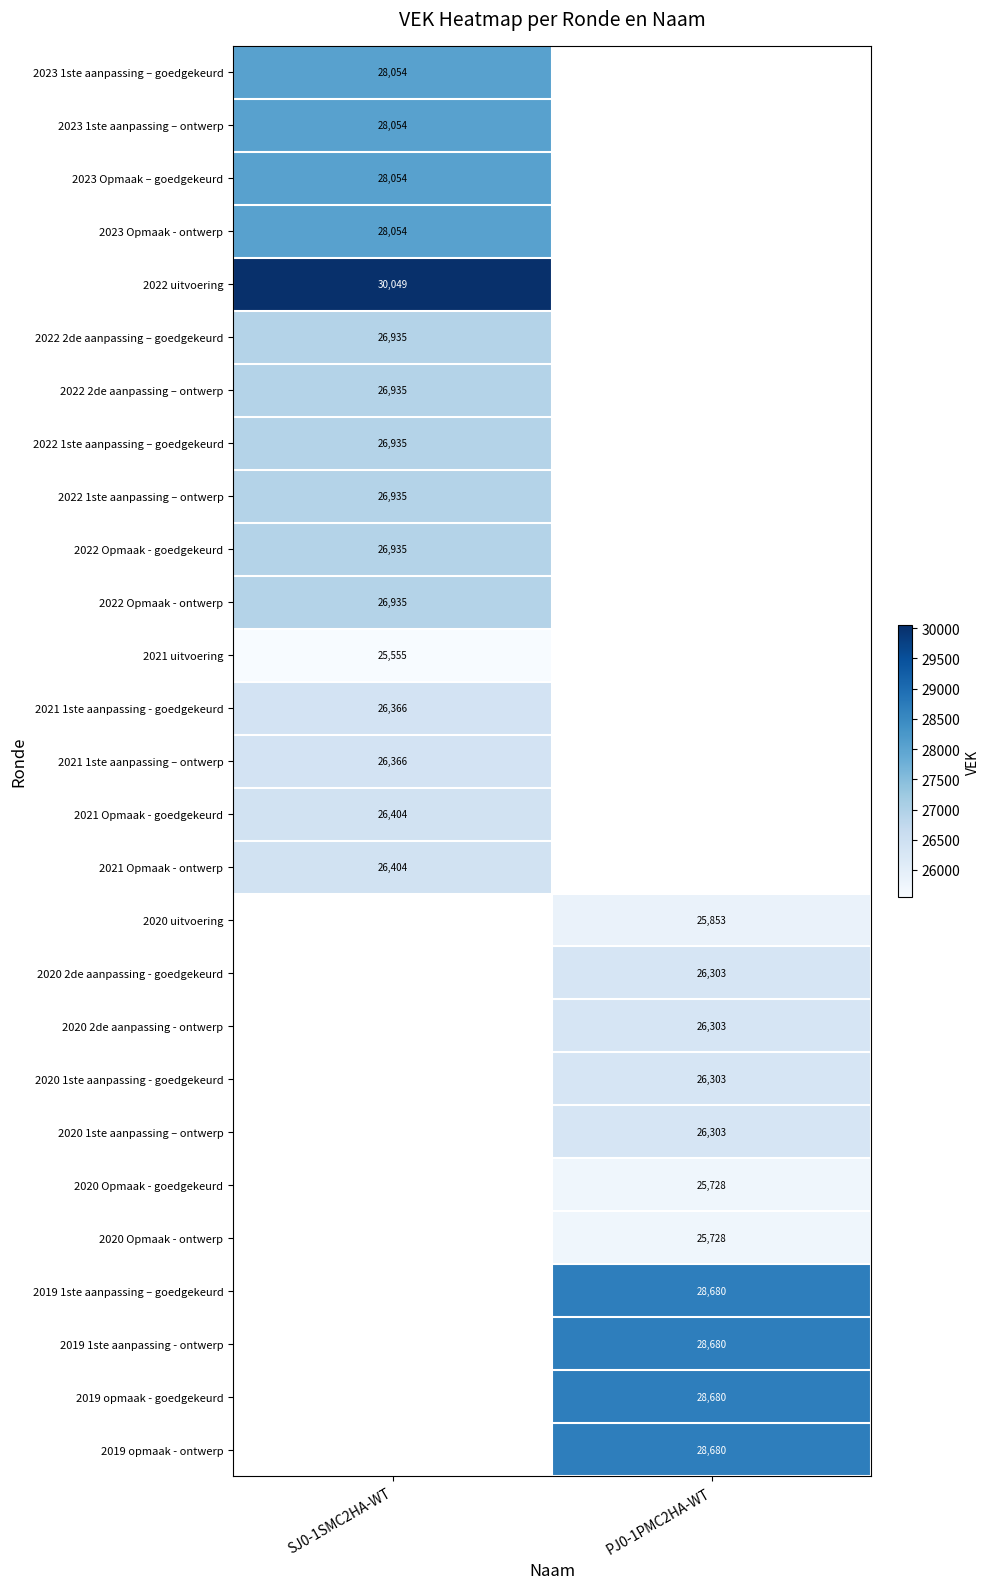

The value of 2019 1ste aanpassing - ontwerp at PJ0-1PMC2HA-WT is 28680. True or false?

True